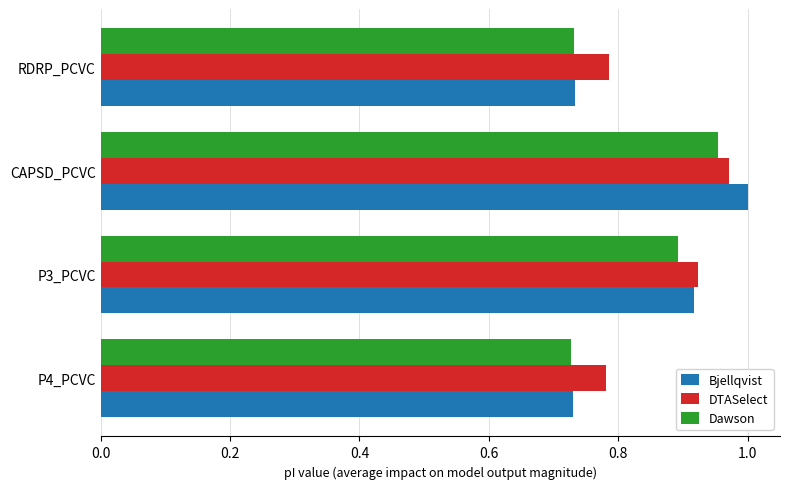

Rank the series by their average value, from lowest to highest.

Dawson, Bjellqvist, DTASelect